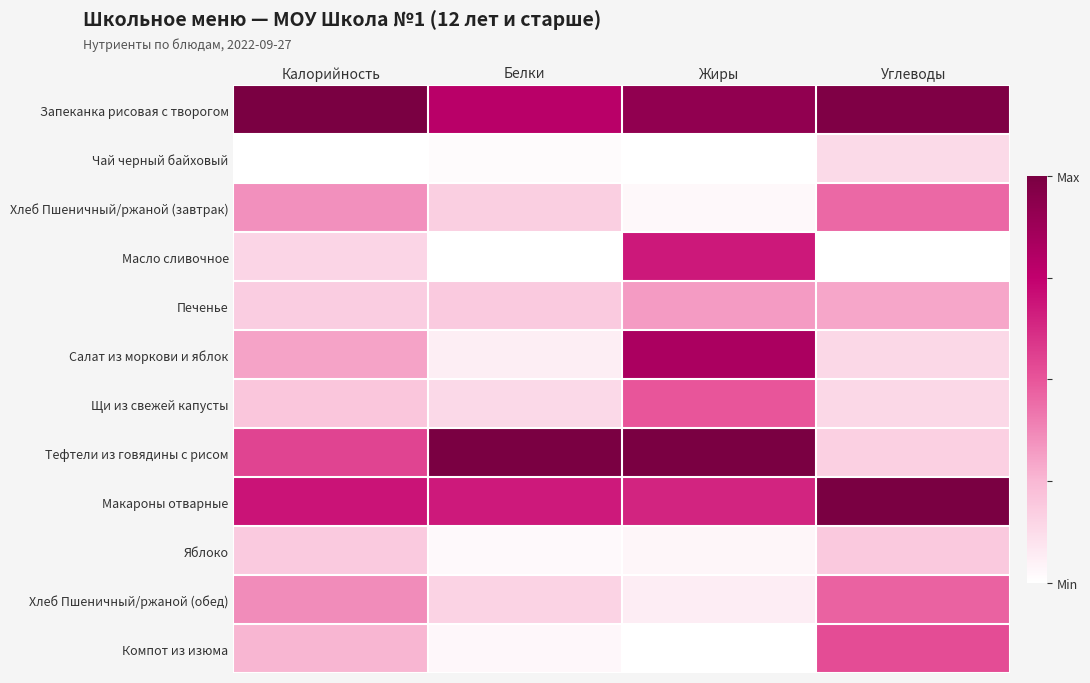

Reading left to right, transcribe all the data shown in this chart.

Запеканка рисовая с творогом: Калорийность=1.0	Белки=0.8	Жиры=0.9	Углеводы=1.0
Чай черный байховый: Калорийность=0.0	Белки=0.0	Жиры=0.0	Углеводы=0.1
Хлеб Пшеничный/ржаной (завтрак): Калорийность=0.4	Белки=0.2	Жиры=0.0	Углеводы=0.4
Масло сливочное: Калорийность=0.1	Белки=0.0	Жиры=0.7	Углеводы=0.0
Печенье: Калорийность=0.2	Белки=0.2	Жиры=0.3	Углеводы=0.3
Салат из моркови и яблок: Калорийность=0.3	Белки=0.1	Жиры=0.8	Углеводы=0.1
Щи из свежей капусты: Калорийность=0.2	Белки=0.1	Жиры=0.5	Углеводы=0.1
Тефтели из говядины с рисом: Калорийность=0.5	Белки=1.0	Жиры=1.0	Углеводы=0.2
Макароны отварные: Калорийность=0.7	Белки=0.7	Жиры=0.6	Углеводы=1.0
Яблоко: Калорийность=0.2	Белки=0.0	Жиры=0.0	Углеводы=0.2
Хлеб Пшеничный/ржаной (обед): Калорийность=0.4	Белки=0.2	Жиры=0.1	Углеводы=0.5
Компот из изюма: Калорийность=0.3	Белки=0.0	Жиры=0.0	Углеводы=0.5